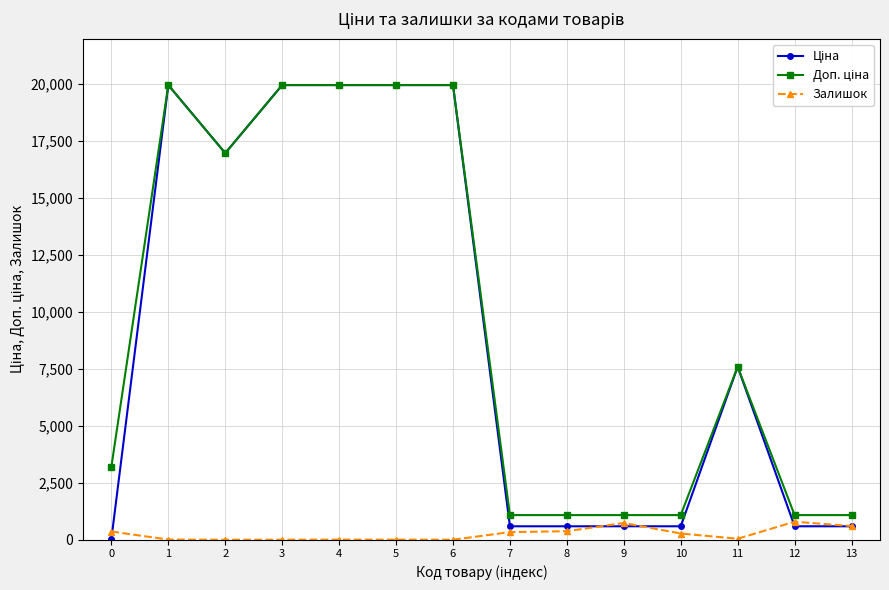

What is the greatest value displayed?

19964.2